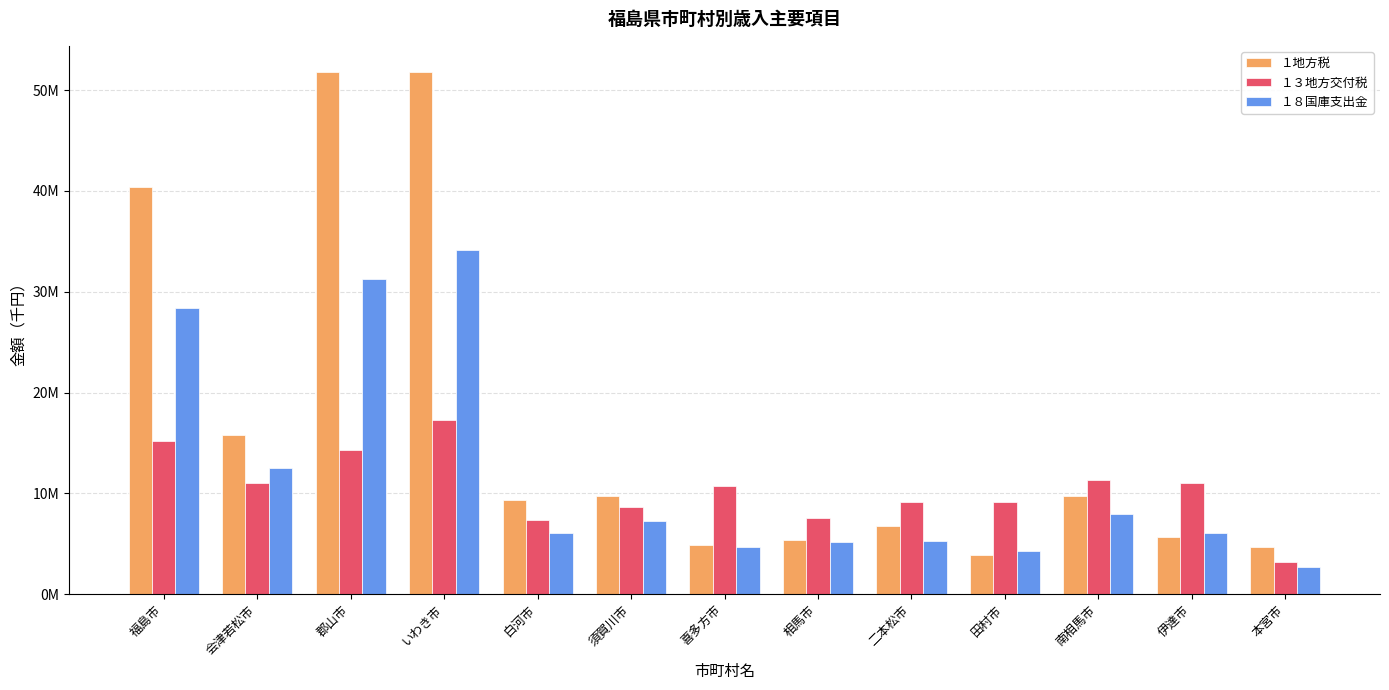

What is the difference between the maximum and minimum values in the １８国庫支出金 series?

31417792